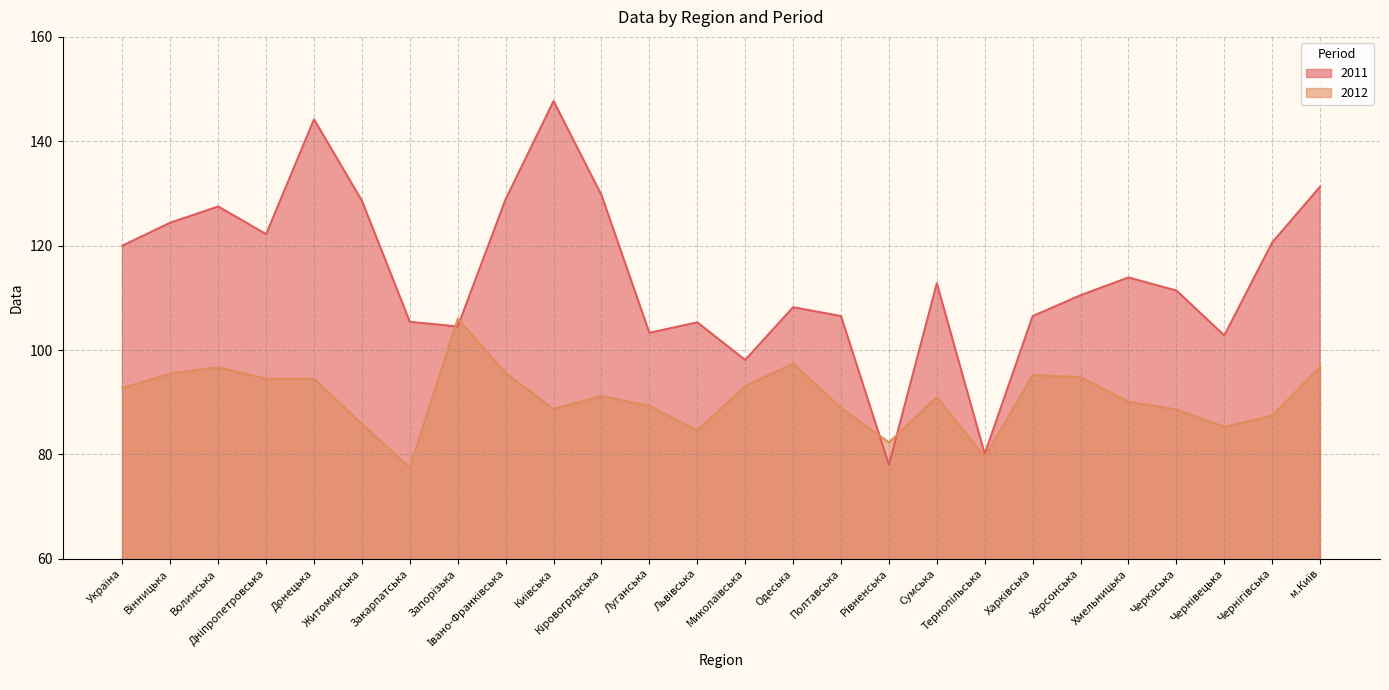

Between Кiровоградська and Чернігівська, which is larger?

Кiровоградська